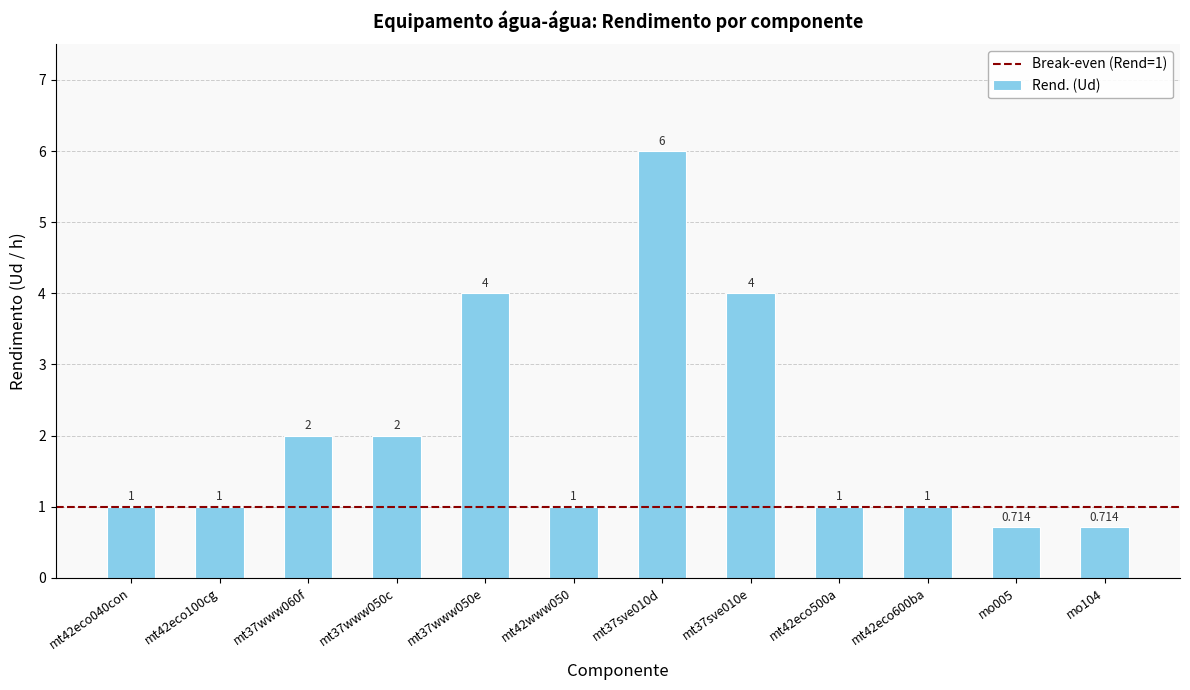

What is the smallest value displayed?

0.7